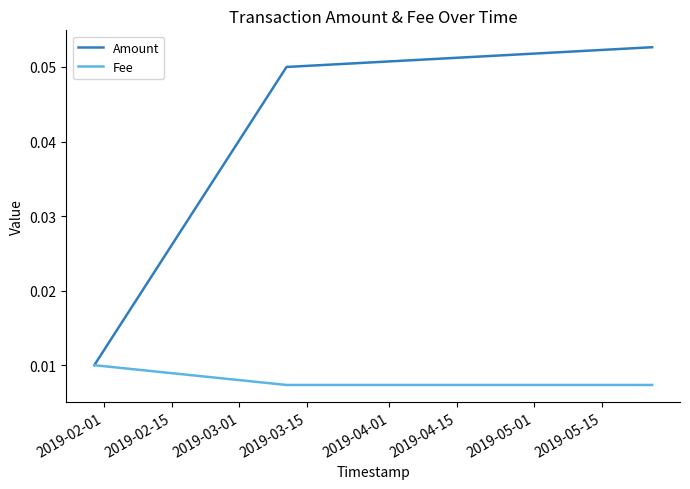

How many Fee values are between 0 and 1?

3